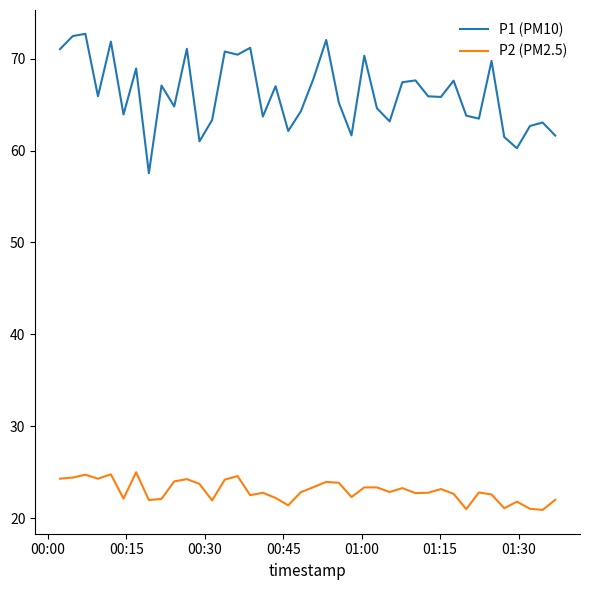

List the series in order of their peak value, highest first.

P1 (PM10), P2 (PM2.5)